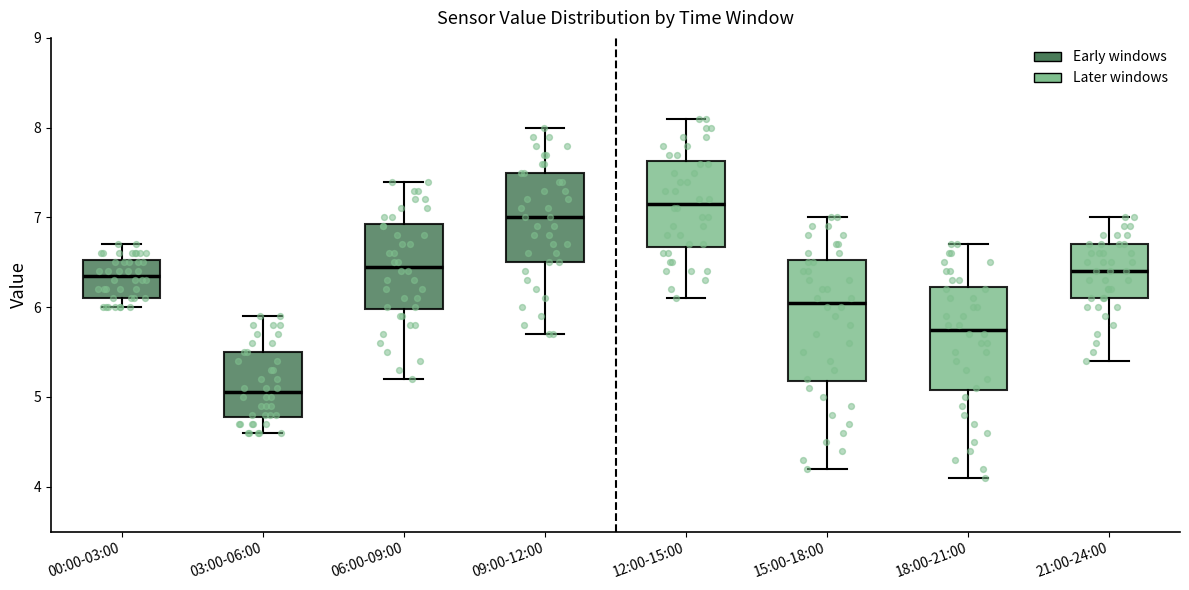

Which box has the highest median line?

12:00-15:00